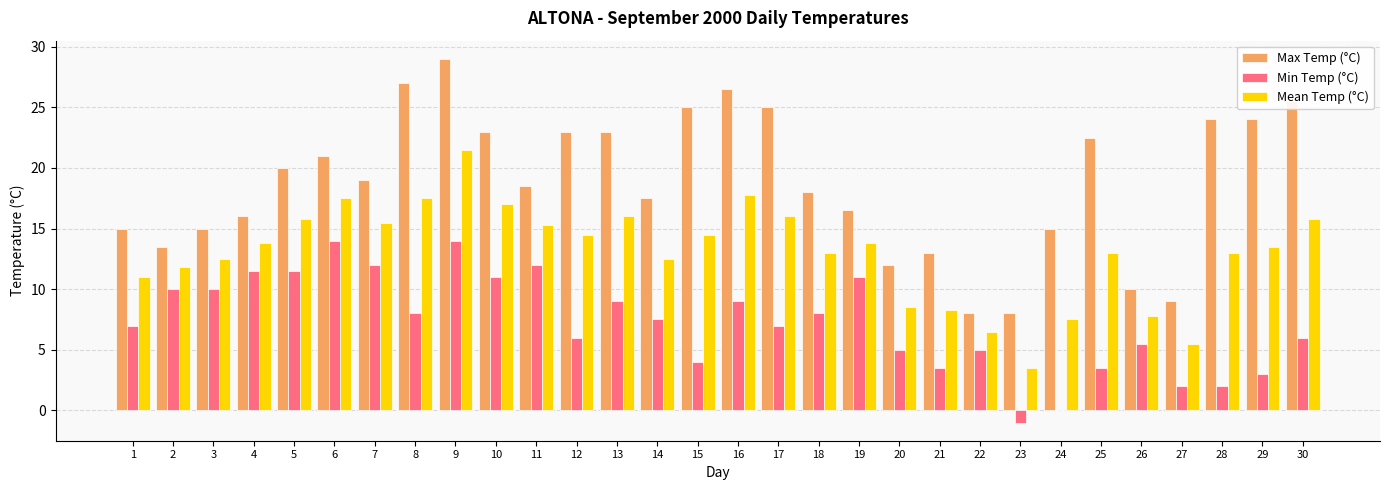

How many groups of bars are there?

30